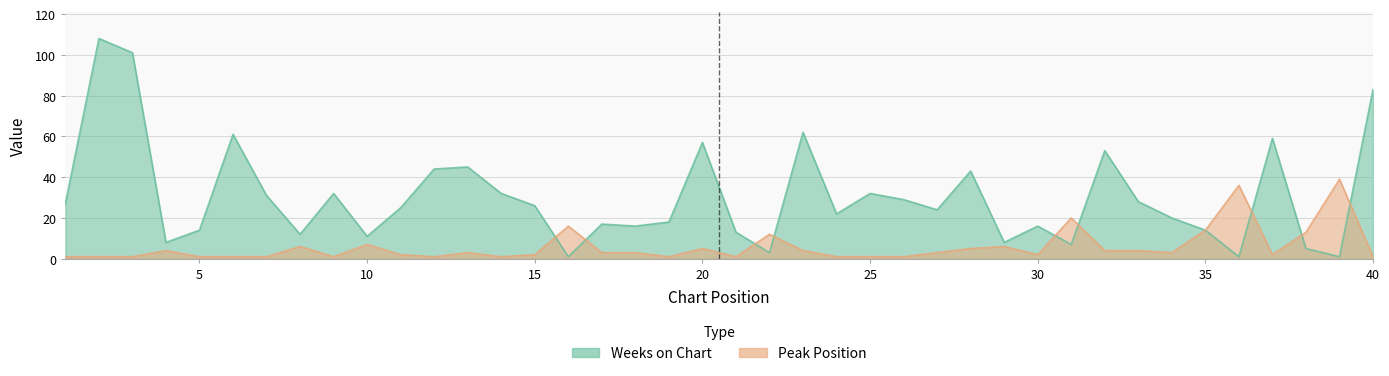

Reading right to left, list all the values displayed in this chart.

Weeks on Chart: 40=83	39=1	38=5	37=59	36=1	35=14	34=20	33=28	32=53	31=7	30=16	29=8	28=43	27=24	26=29	25=32	24=22	23=62	22=3	21=13	20=57	19=18	18=16	17=17	16=1	15=26	14=32	13=45	12=44	11=25	10=11	9=32	8=12	7=31	6=61	5=14	4=8	3=101	2=108	1=27
Peak Position: 40=1	39=39	38=13	37=2	36=36	35=14	34=3	33=4	32=4	31=20	30=2	29=6	28=5	27=3	26=1	25=1	24=1	23=4	22=12	21=1	20=5	19=1	18=3	17=3	16=16	15=2	14=1	13=3	12=1	11=2	10=7	9=1	8=6	7=1	6=1	5=1	4=4	3=1	2=1	1=1